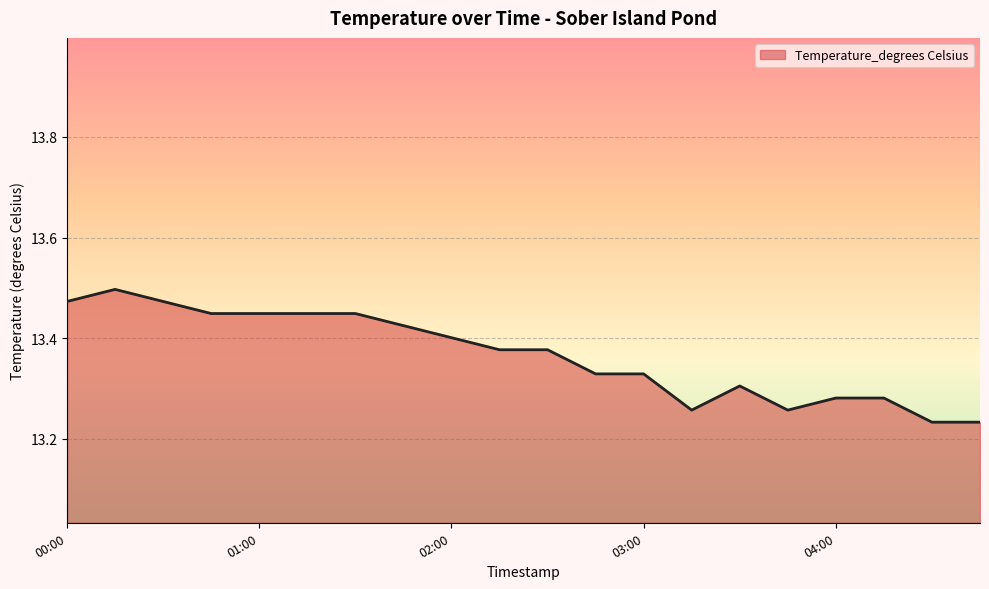

What is the difference between the maximum and minimum values?

0.3